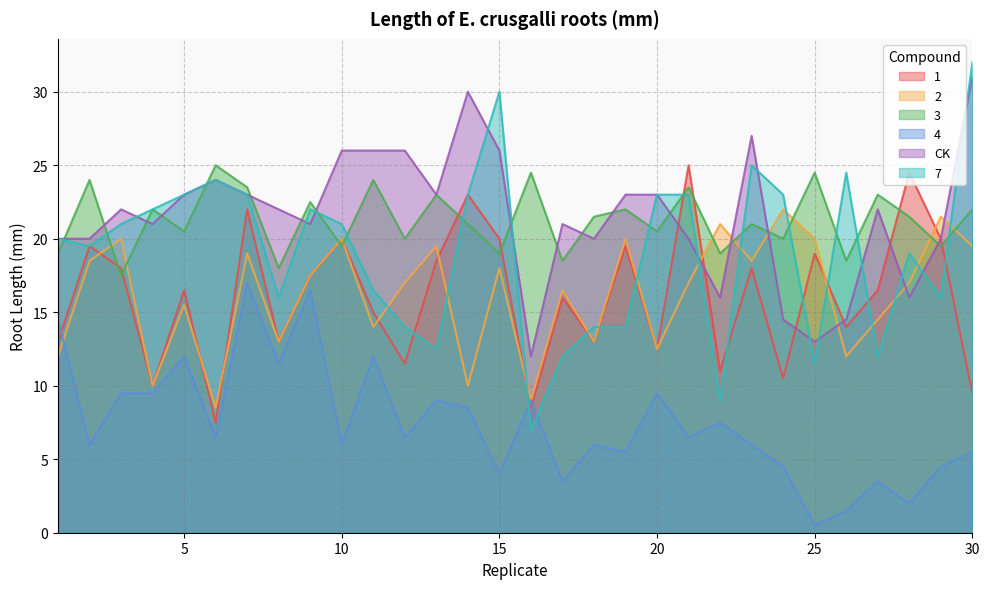

Reading right to left, what are all the values shown in this chart?

1: 30=9.5	29=20.0	28=24.5	27=16.5	26=14.0	25=19.0	24=10.5	23=18.0	22=11.0	21=25.0	20=12.5	19=19.5	18=13.0	17=16.0	16=8.5	15=20.0	14=23.0	13=18.5	12=11.5	11=15.0	10=20.0	9=17.5	8=13.0	7=22.0	6=7.5	5=16.5	4=10.0	3=18.0	2=19.5	1=13.0
2: 30=19.5	29=21.5	28=17.0	27=14.5	26=12.0	25=20.0	24=22.0	23=18.5	22=21.0	21=17.0	20=12.5	19=20.0	18=13.0	17=16.5	16=9.0	15=18.0	14=10.0	13=19.5	12=17.0	11=14.0	10=20.0	9=17.5	8=13.0	7=19.0	6=8.5	5=15.5	4=10.0	3=20.0	2=18.5	1=12.0
3: 30=22.0	29=19.5	28=21.5	27=23.0	26=18.5	25=24.5	24=20.0	23=21.0	22=19.0	21=23.5	20=20.5	19=22.0	18=21.5	17=18.5	16=24.5	15=19.0	14=21.0	13=23.0	12=20.0	11=24.0	10=19.5	9=22.5	8=18.0	7=23.5	6=25.0	5=20.5	4=22.0	3=17.5	2=24.0	1=19.0
4: 30=5.5	29=4.5	28=2.0	27=3.5	26=1.5	25=0.5	24=4.5	23=6.0	22=7.5	21=6.5	20=9.5	19=5.5	18=6.0	17=3.5	16=9.0	15=4.0	14=8.5	13=9.0	12=6.5	11=12.0	10=6.0	9=16.5	8=11.5	7=17.0	6=6.5	5=12.0	4=9.5	3=9.5	2=6.0	1=14.5
CK: 30=31.0	29=20.0	28=16.0	27=22.0	26=14.5	25=13.0	24=14.5	23=27.0	22=16.0	21=20.0	20=23.0	19=23.0	18=20.0	17=21.0	16=12.0	15=26.0	14=30.0	13=23.0	12=26.0	11=26.0	10=26.0	9=21.0	8=22.0	7=23.0	6=24.0	5=23.0	4=21.0	3=22.0	2=20.0	1=20.0
7: 30=32.0	29=16.0	28=19.0	27=12.0	26=24.5	25=11.5	24=23.0	23=25.0	22=9.0	21=23.0	20=23.0	19=14.0	18=14.0	17=12.0	16=7.0	15=30.0	14=23.0	13=12.5	12=14.0	11=16.5	10=21.0	9=22.0	8=16.0	7=23.0	6=24.0	5=23.0	4=22.0	3=21.0	2=19.5	1=20.0